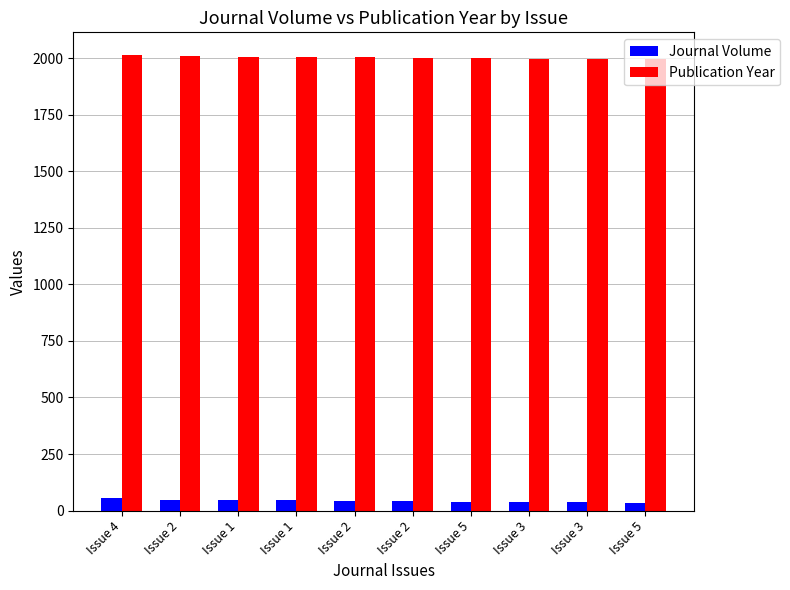

What is the value of the Publication Year bar at the 7th from the left?

1999